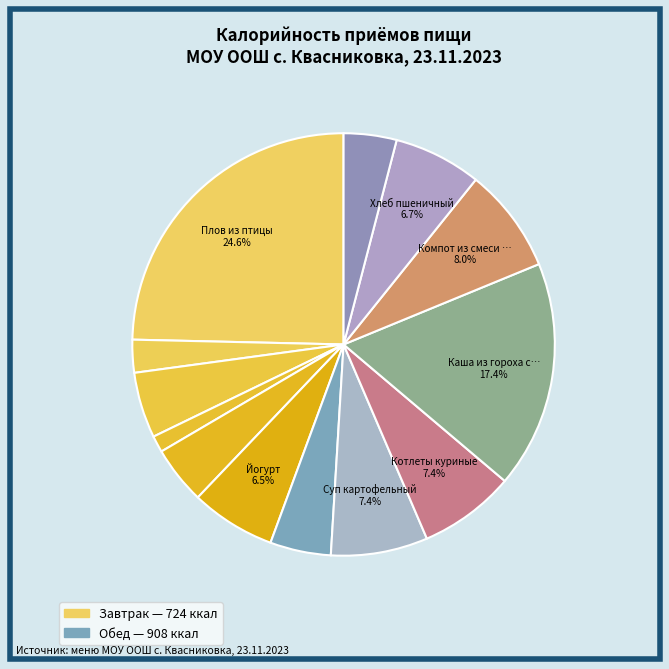

How many segments does this pie chart have?

13